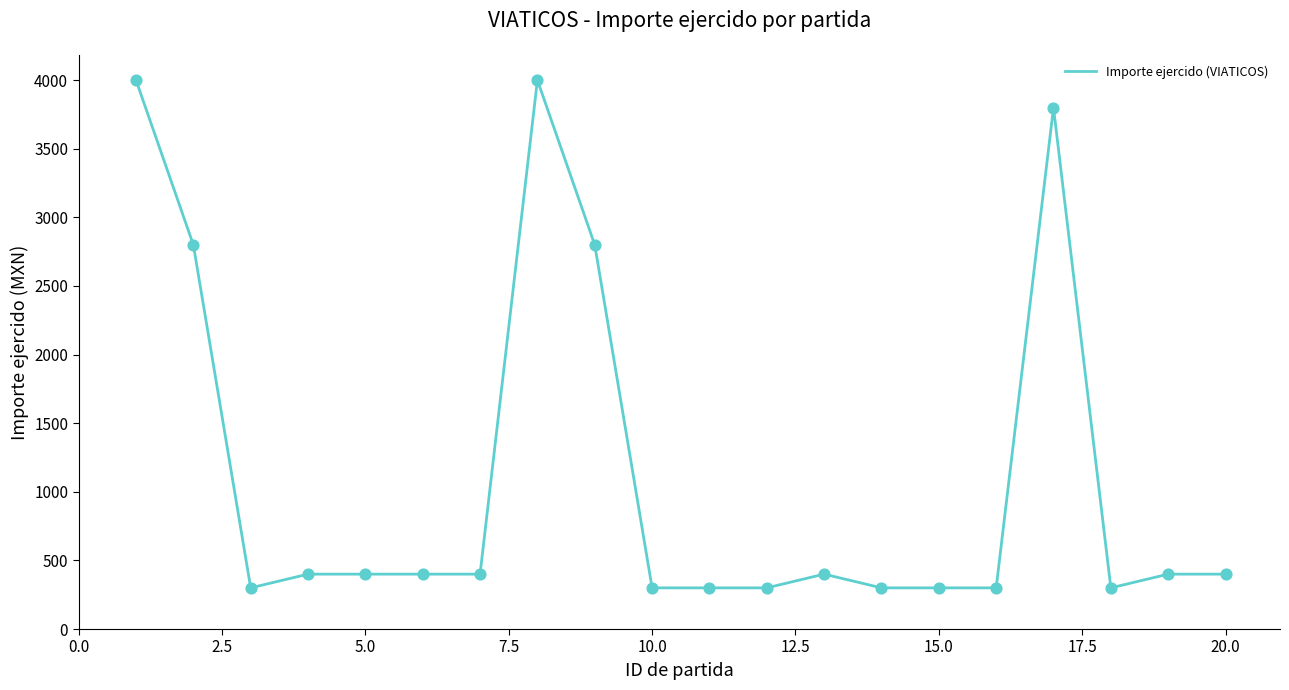

What is the maximum value shown in the chart?

4000